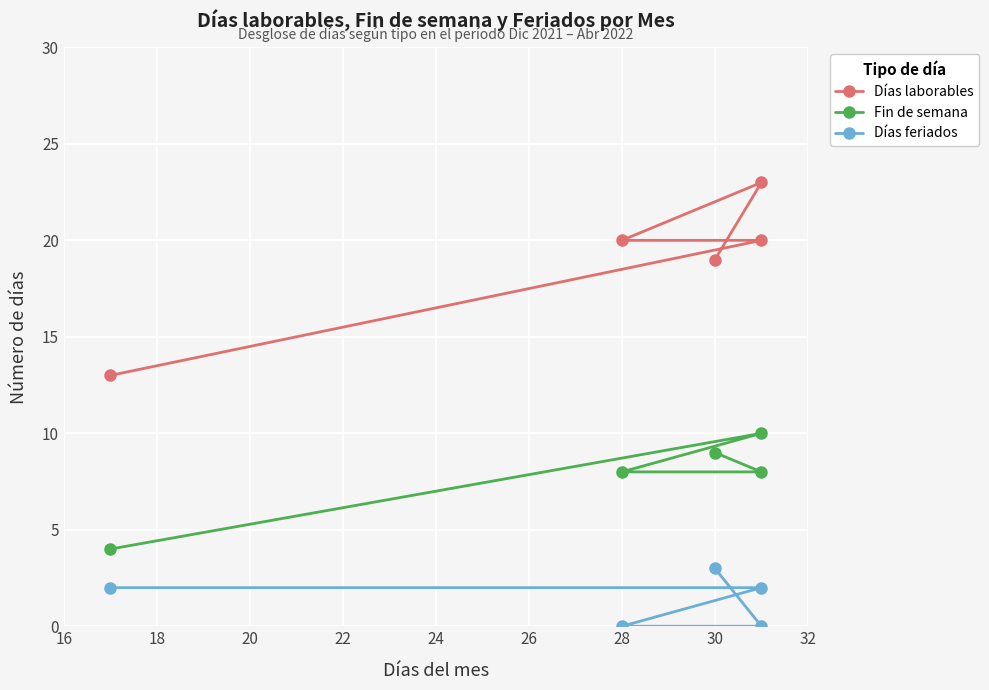

How many distinct data groups are displayed?

3